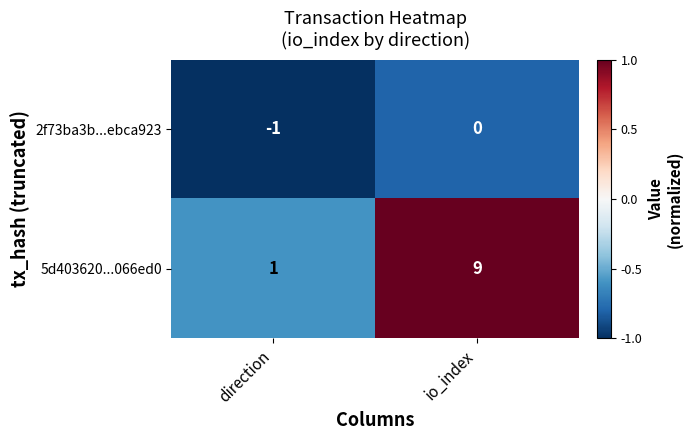

Reading left to right, transcribe all the data shown in this chart.

2f73ba3b...ebca923: -1	0
5d403620...066ed0: 1	9